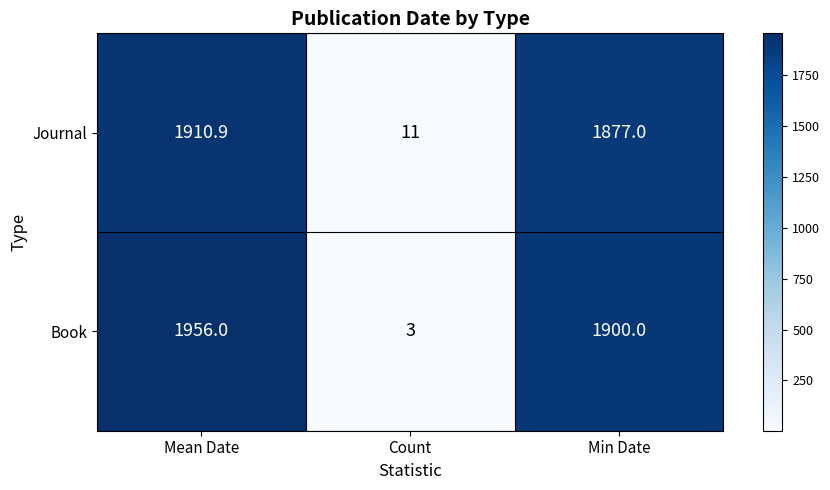

The value of Book at Mean Date is 918.8. True or false?

False